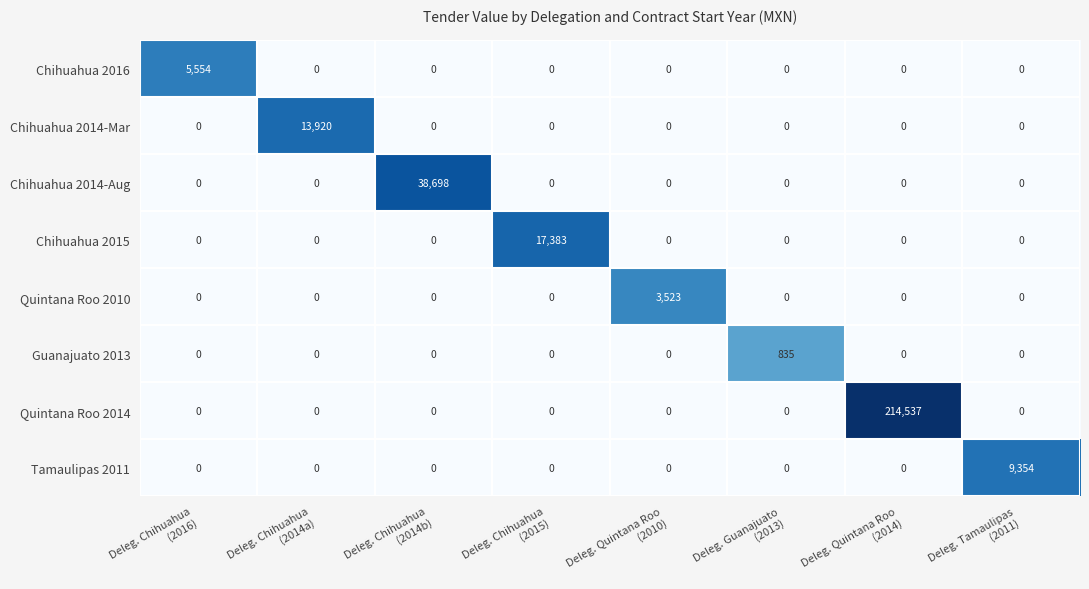

Which category has the highest value across all series?

Deleg. Quintana Roo
(2014)